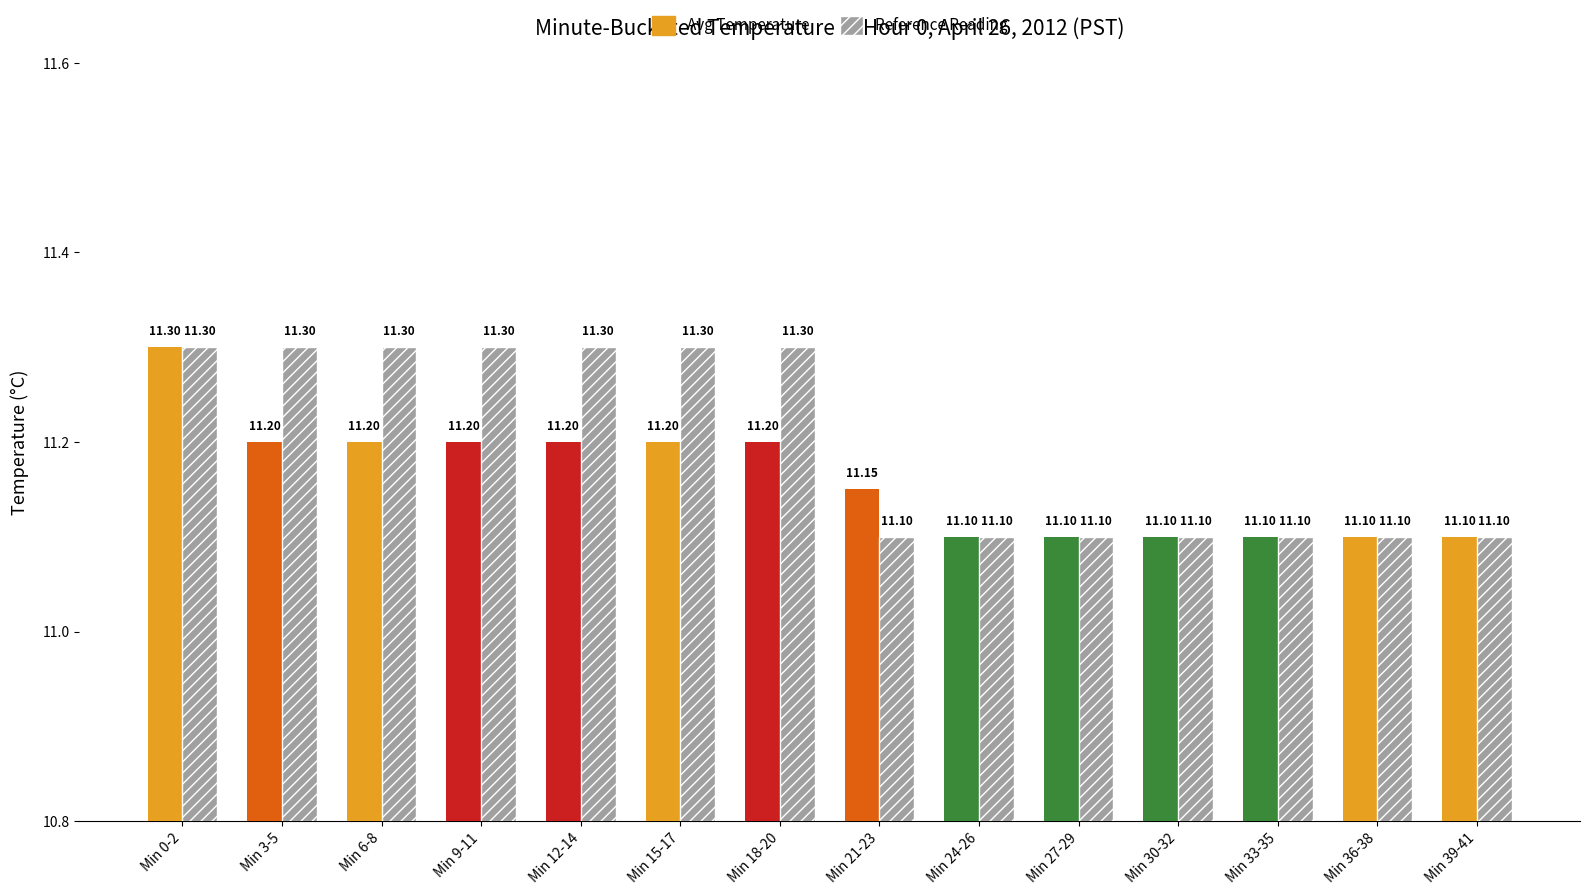

List the series in order of their overall mean, lowest first.

Avg Temperature, Reference Reading